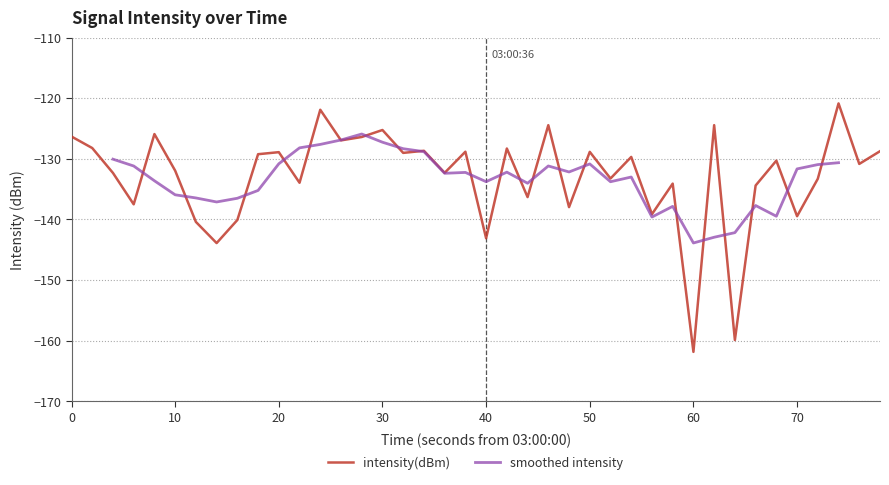

At which label does intensity(dBm) reach its minimum?

60